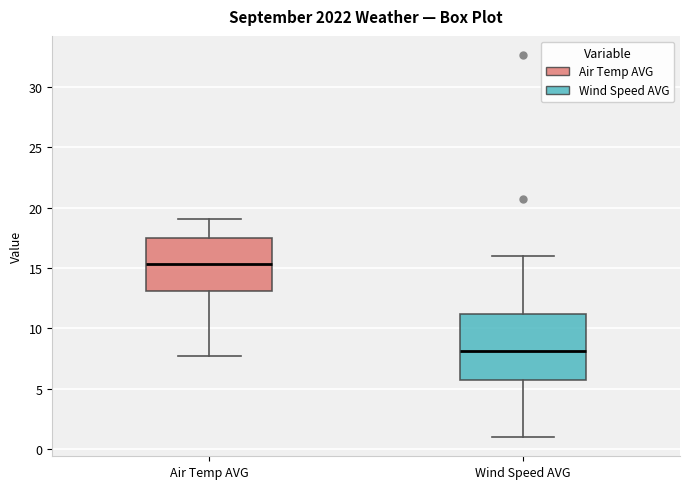

Which box's median line is the highest?

Air Temp AVG